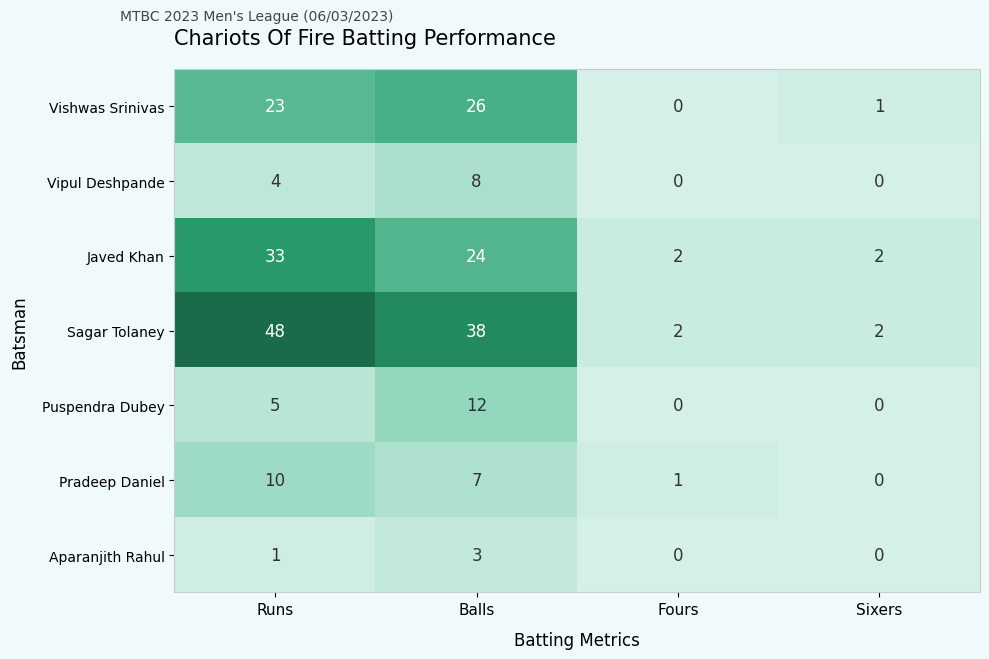

Reading left to right, transcribe all the data shown in this chart.

Vishwas Srinivas: 23	26	0	1
Vipul Deshpande: 4	8	0	0
Javed Khan: 33	24	2	2
Sagar Tolaney: 48	38	2	2
Puspendra Dubey: 5	12	0	0
Pradeep Daniel: 10	7	1	0
Aparanjith Rahul: 1	3	0	0